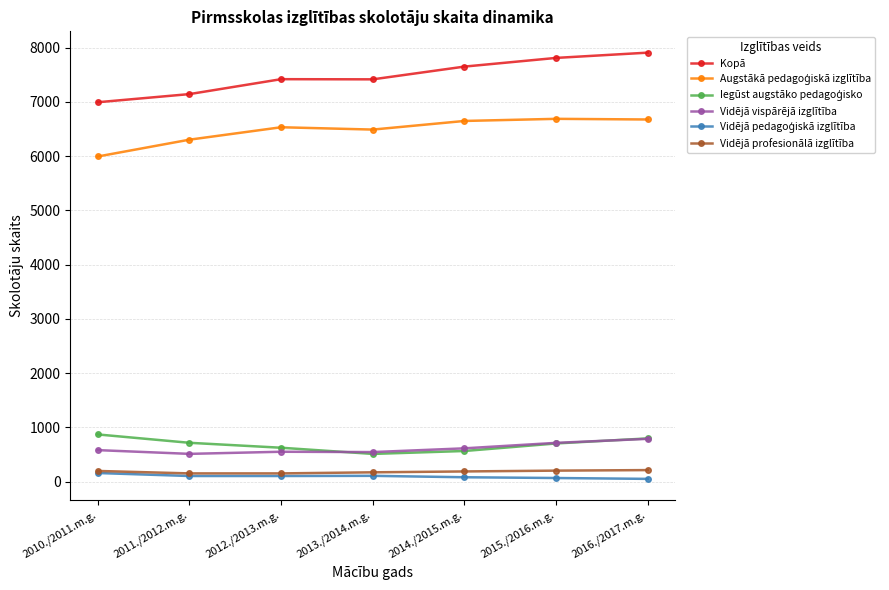

How many distinct data groups are displayed?

6